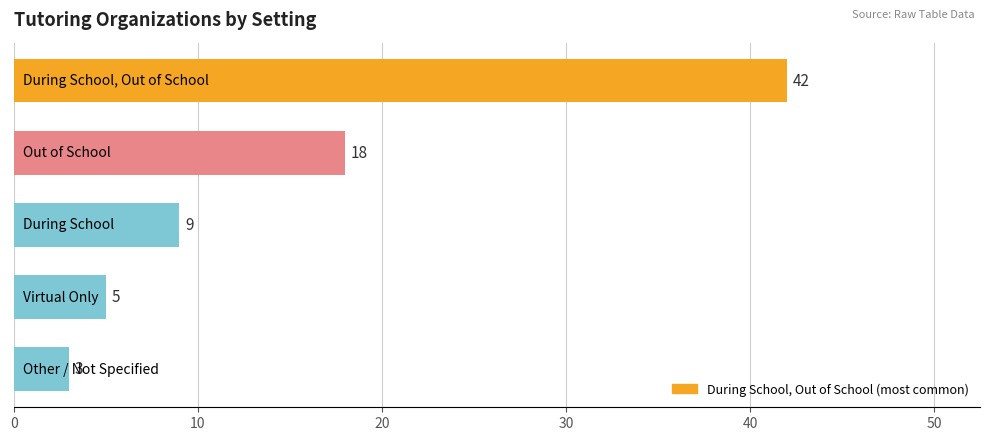

What is the difference between the maximum and minimum values?

39